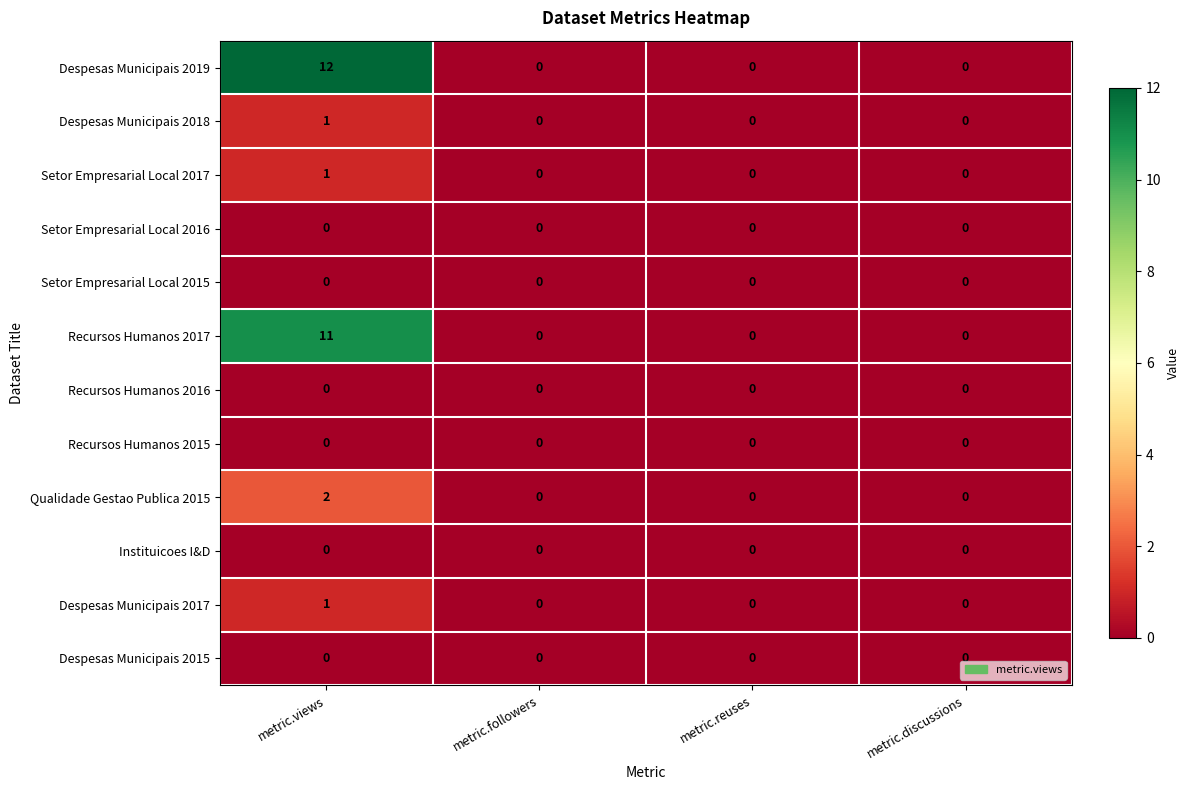

What is the approximate value of Recursos Humanos 2017 at metric.views?

11